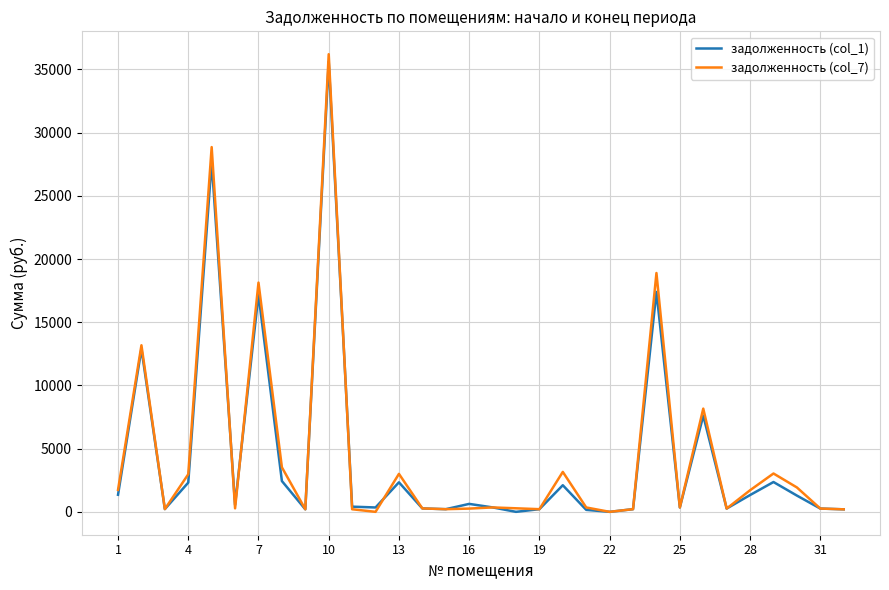

What is the sum of all задолженность (col_7) values?

148598.0